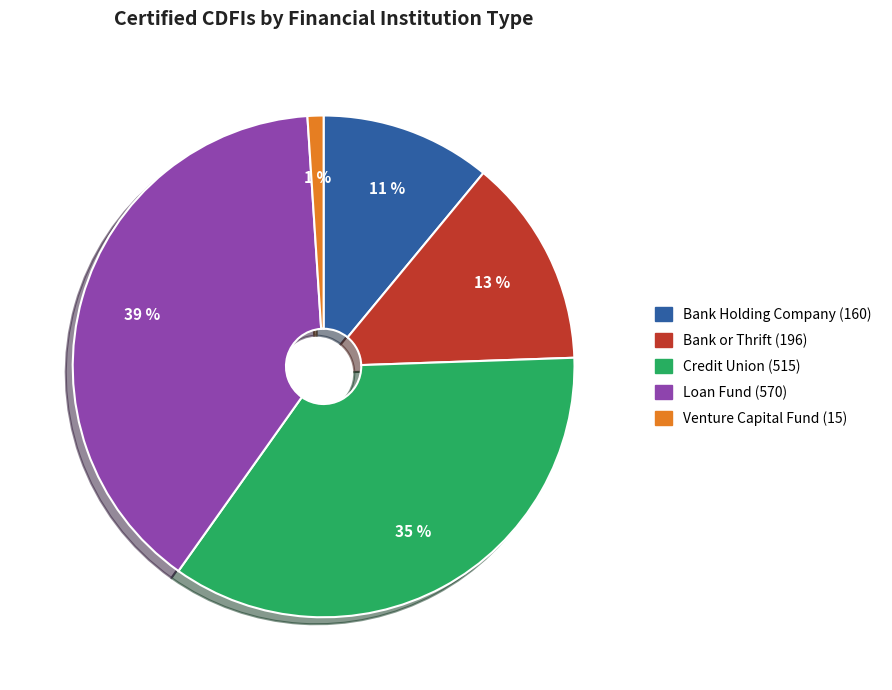

Does Credit Union account for over 50% of the chart?

No